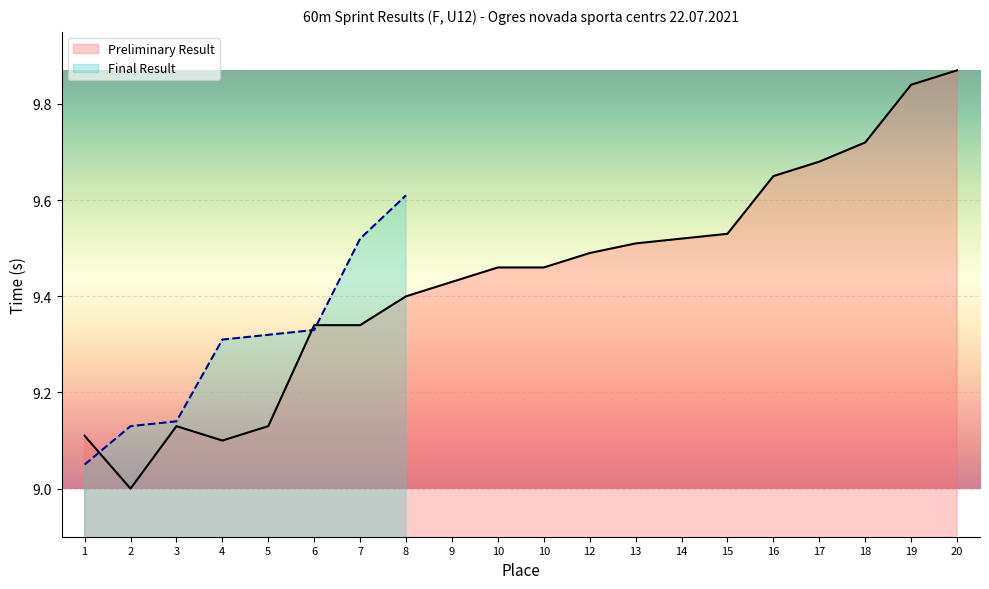

What is the difference between the maximum and minimum values?

0.9